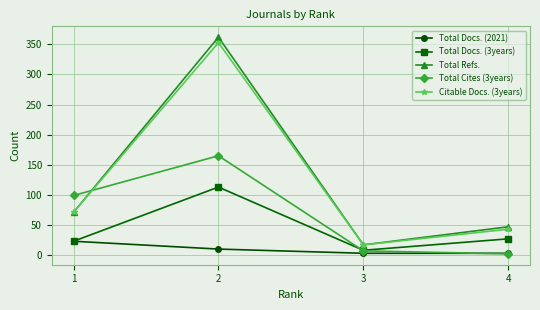

How many lines are shown in the chart?

5